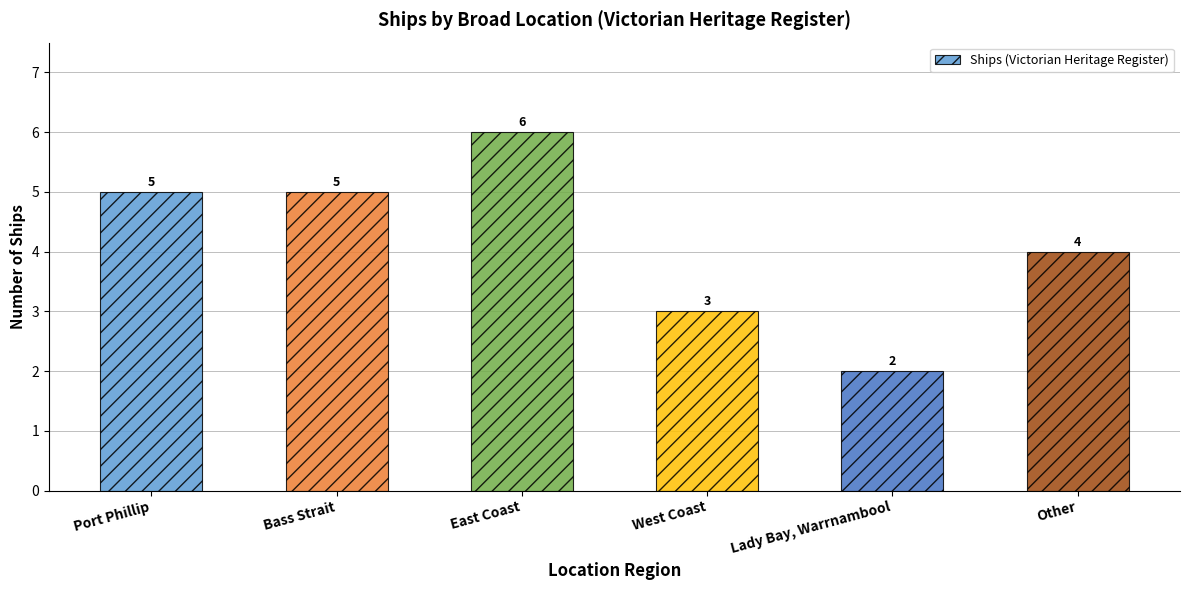

What is the approximate value at Bass Strait?

5